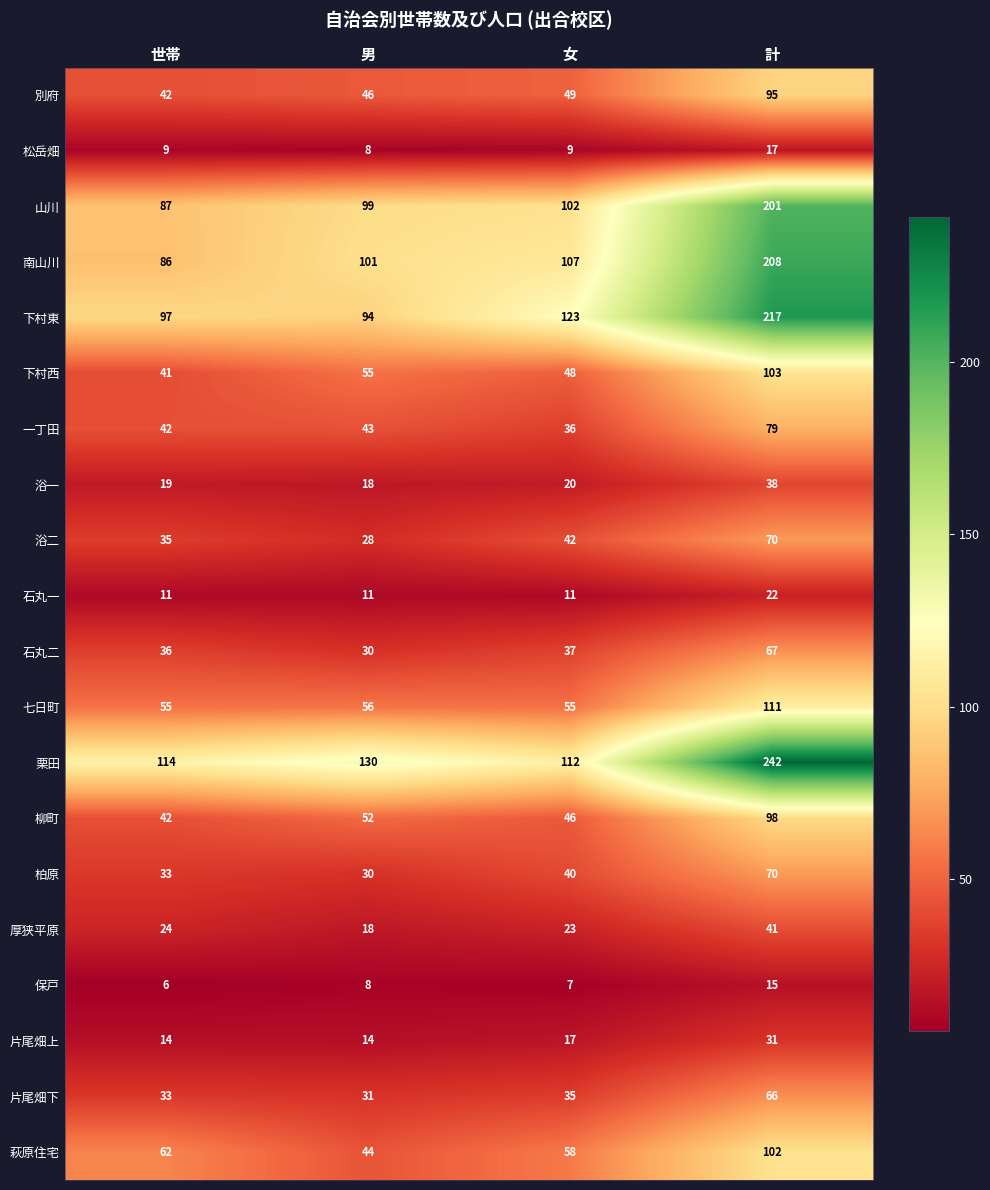

Read the 石丸一 value at 世帯, to the nearest 5.

10